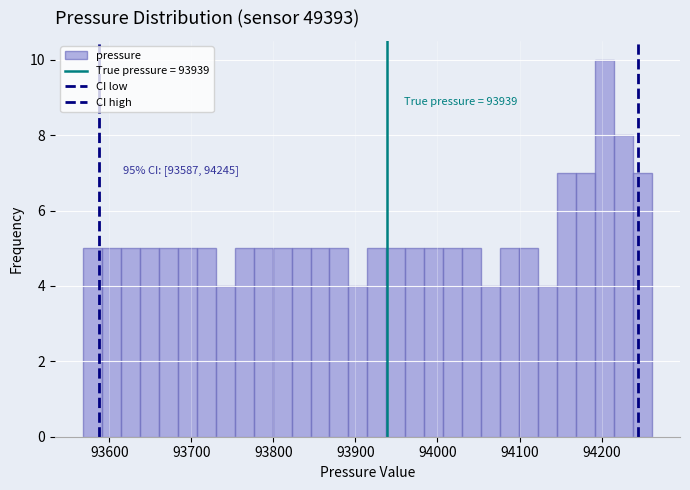

Around what value on the x-axis is the tallest bar? Give the approximate position of its centre, as read against the axis.

94200